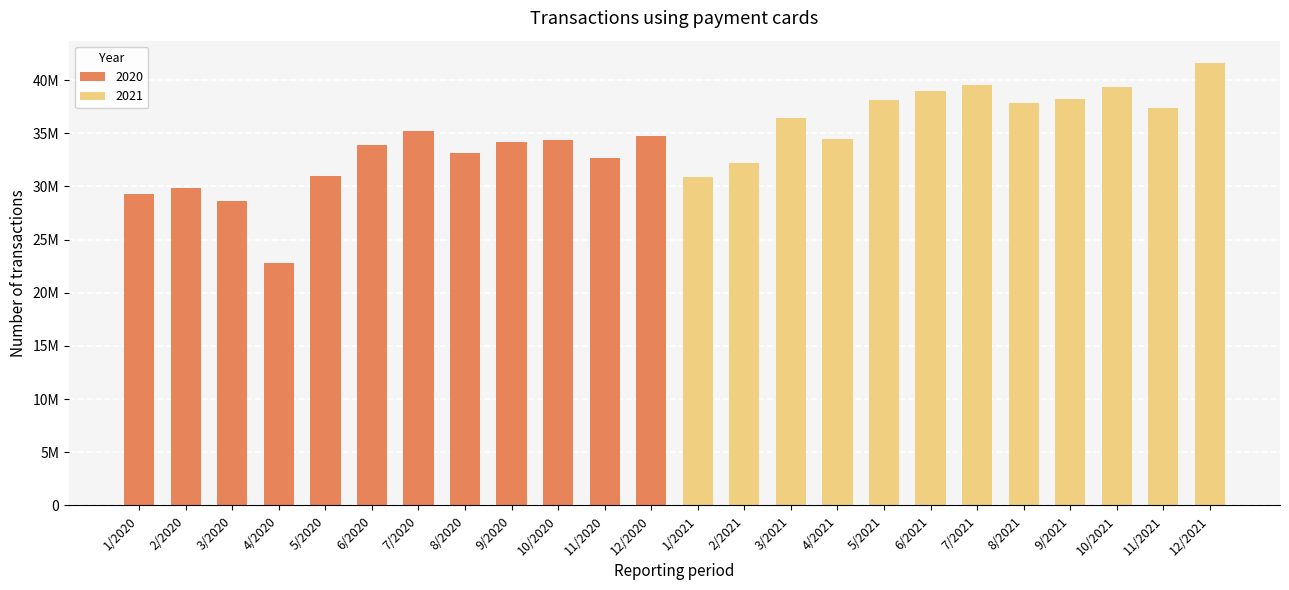

What is the value of the 23rd bar from the left?

37413504